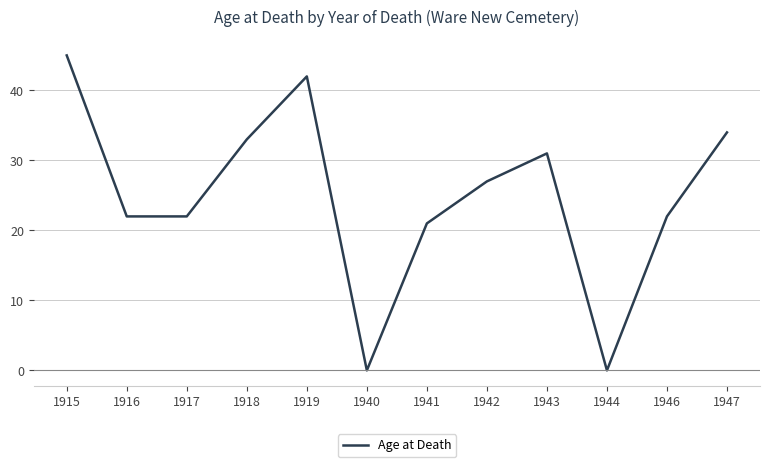

True or false: the data has more than 2 interior local peaks.

False